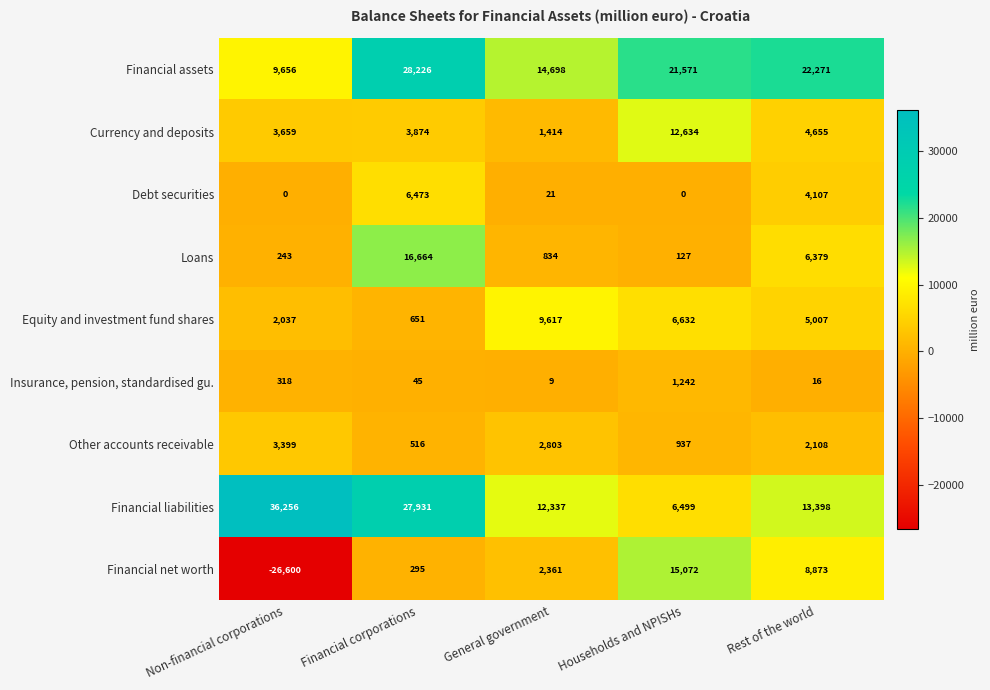

List the labels in order of Financial net worth value, smallest first.

Non-financial corporations, Financial corporations, General government, Rest of the world, Households and NPISHs